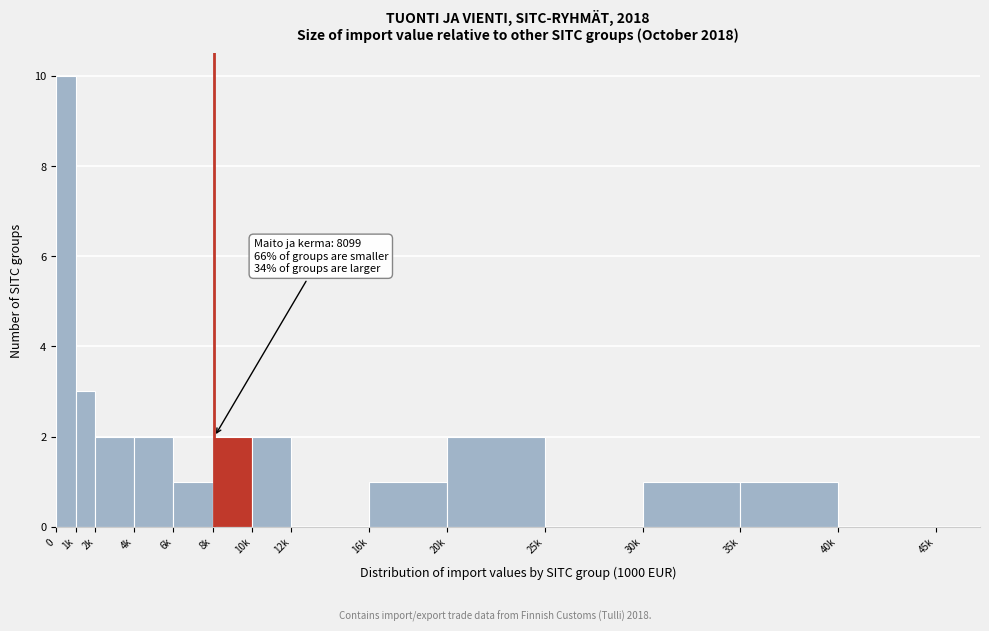

Reading left to right, transcribe all the data shown in this chart.

0=10	1k=3	2k=2	4k=2	6k=1	8k=2	10k=2	12k=0	16k=1	20k=2	25k=0	30k=1	35k=1	40k=0